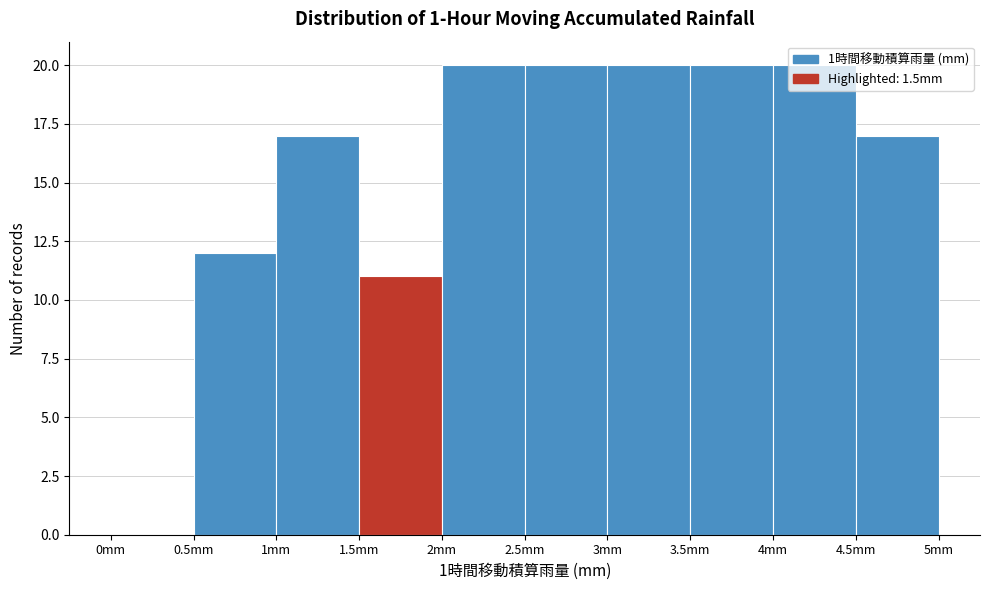

Reading left to right, transcribe this chart: for each bar, give the range it covers on the x-axis and its height. The values are not printed on the chart, so give them approximately, as read against the axis.

0.0 to 0.5: 0
0.5 to 1.0: 12
1.0 to 1.5: 17
1.5 to 2.0: 11
2.0 to 2.5: 20
2.5 to 3.0: 20
3.0 to 3.5: 20
3.5 to 4.0: 20
4.0 to 4.5: 20
4.5 to 5.0: 17